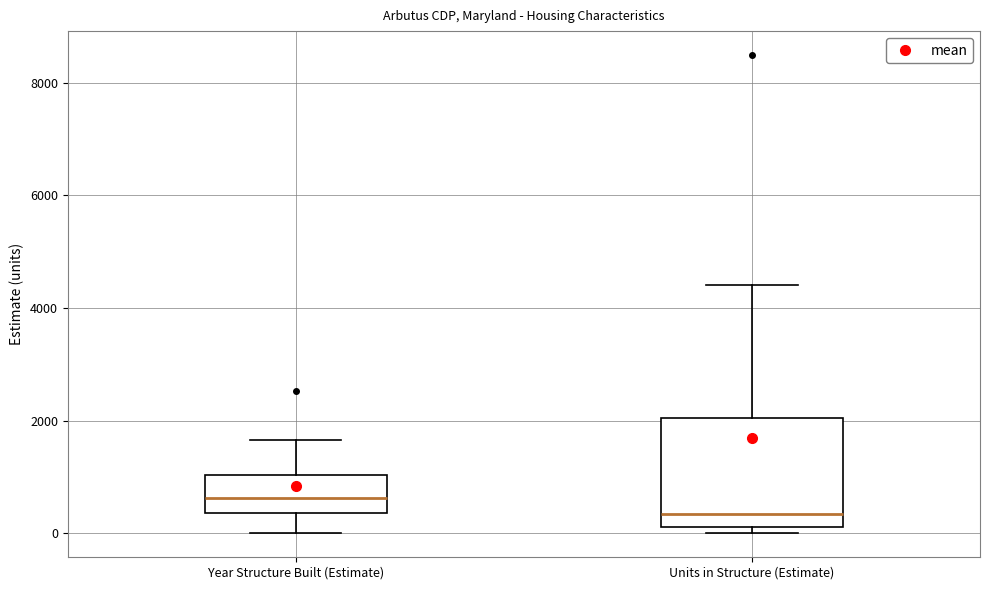

Which box has the highest median line?

Year Structure Built (Estimate)